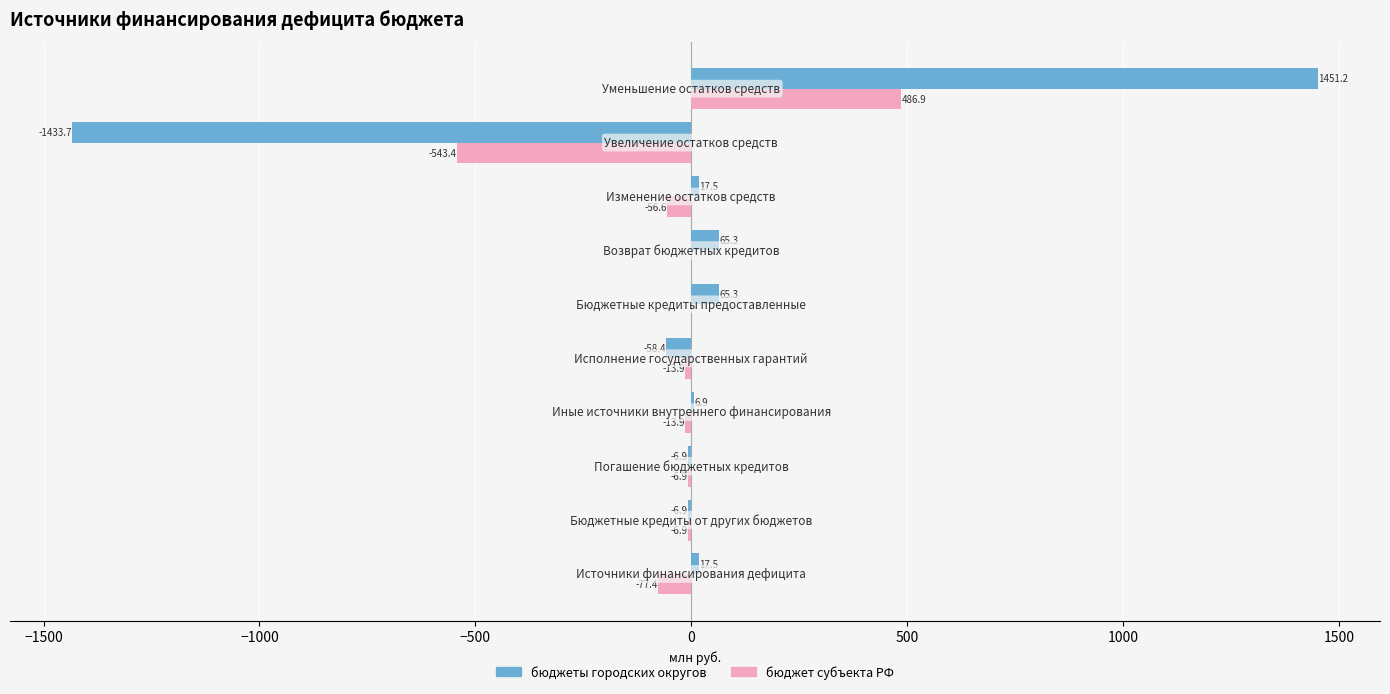

What is the highest value of the бюджеты городских округов series?

1451.2